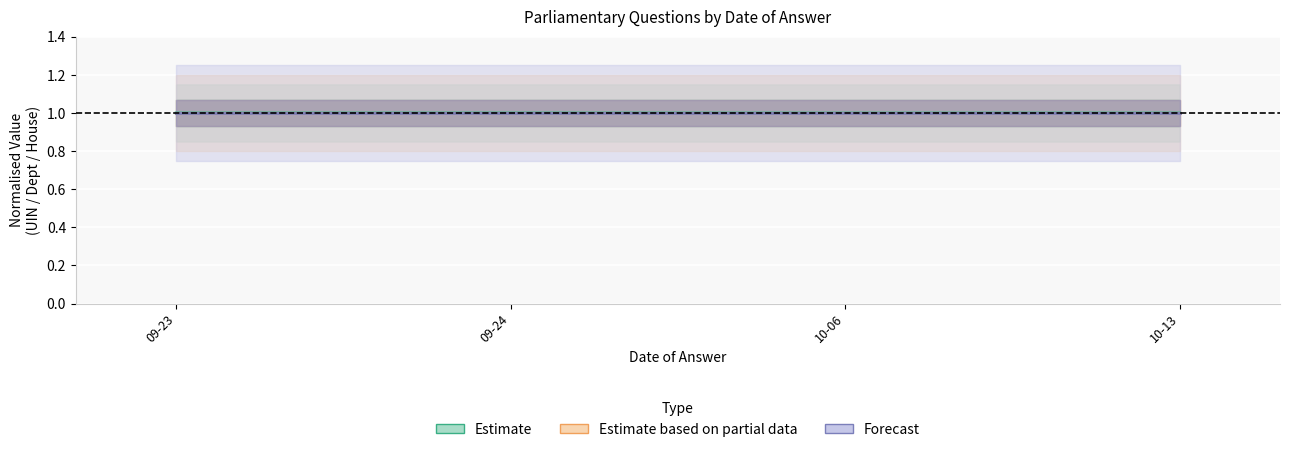

The value of Estimate at 09-23 is 1.5. True or false?

False